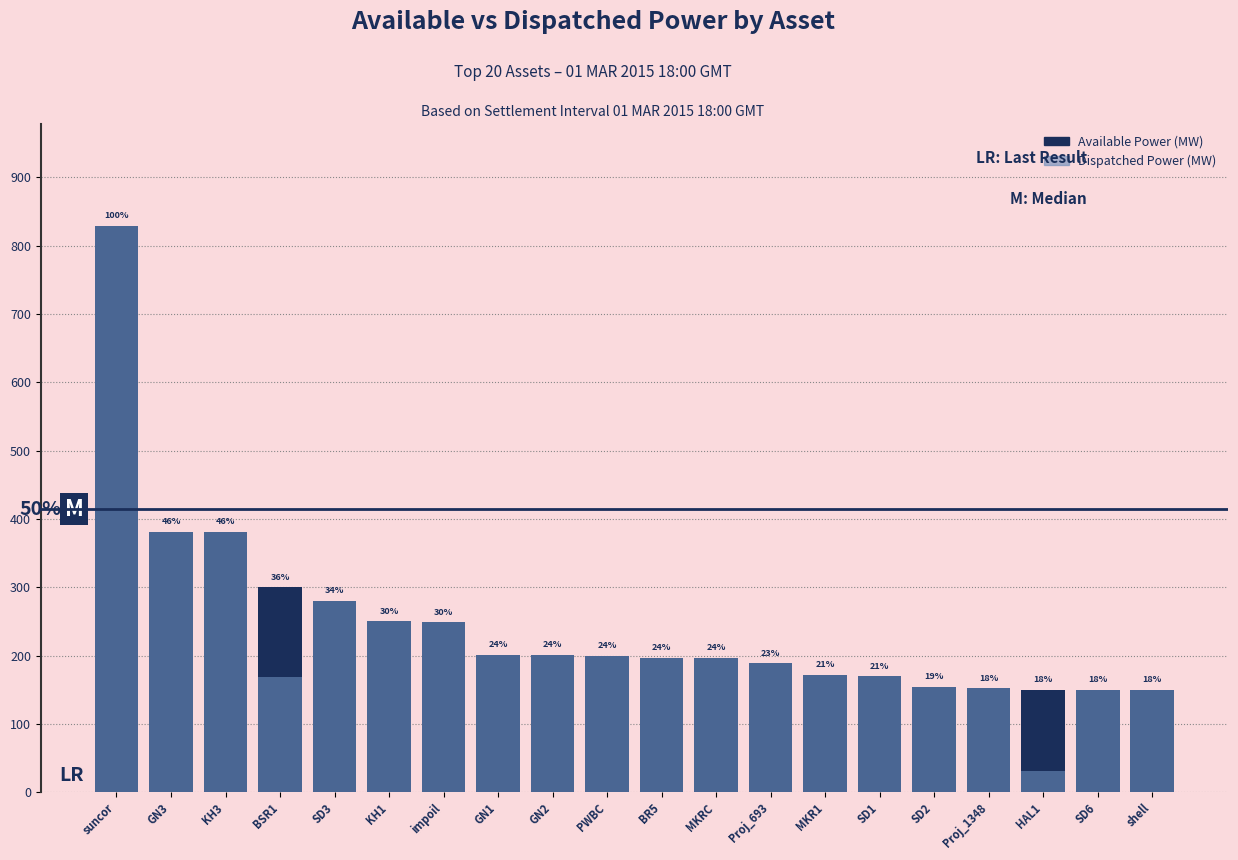

What is the sum of all Dispatched Power (MW) values?

4702